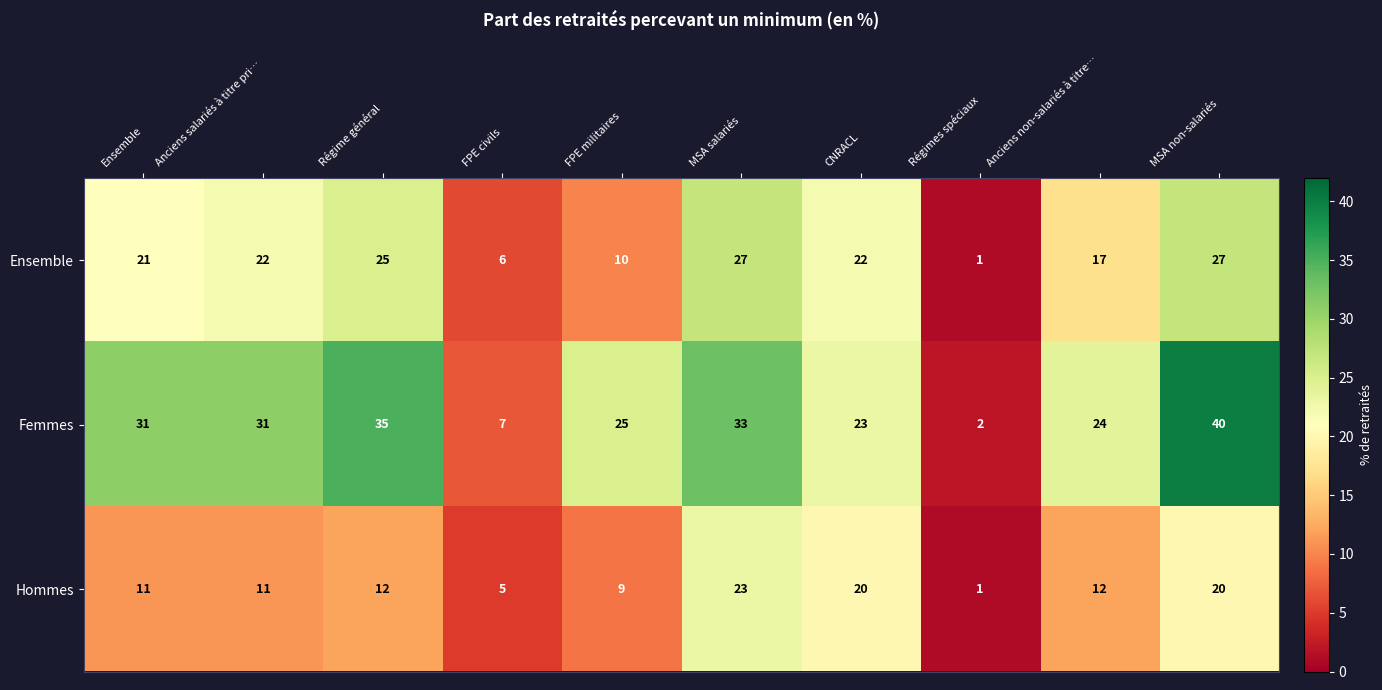

At which label is Ensemble closest to 14?

Anciens non-salariés à titre…